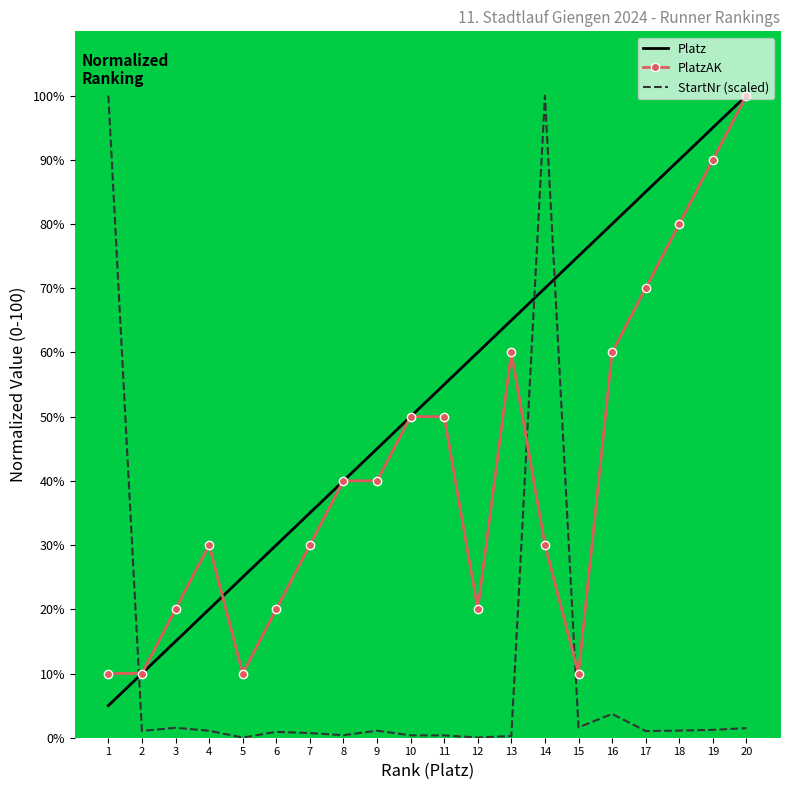

Rank the series at 5 from lowest to highest value.

StartNr (scaled), PlatzAK, Platz